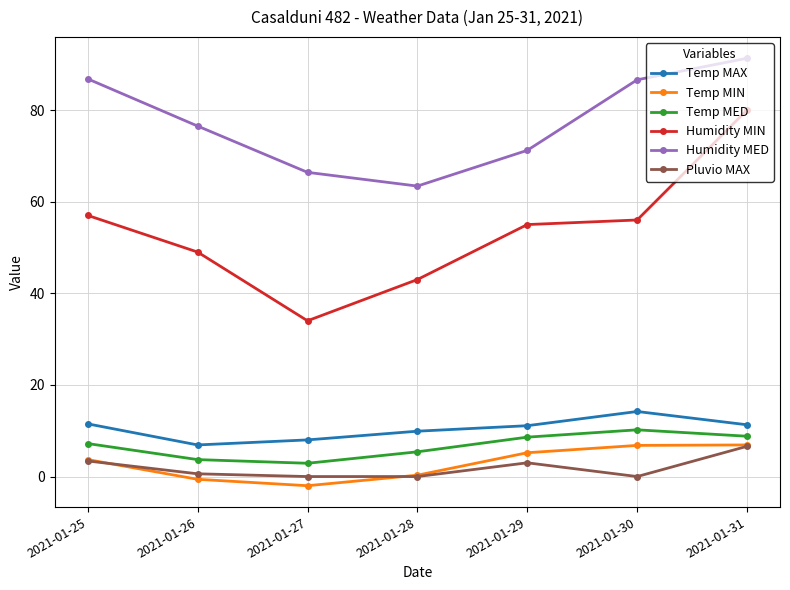

Which series has the largest total across all categories?

Humidity MED